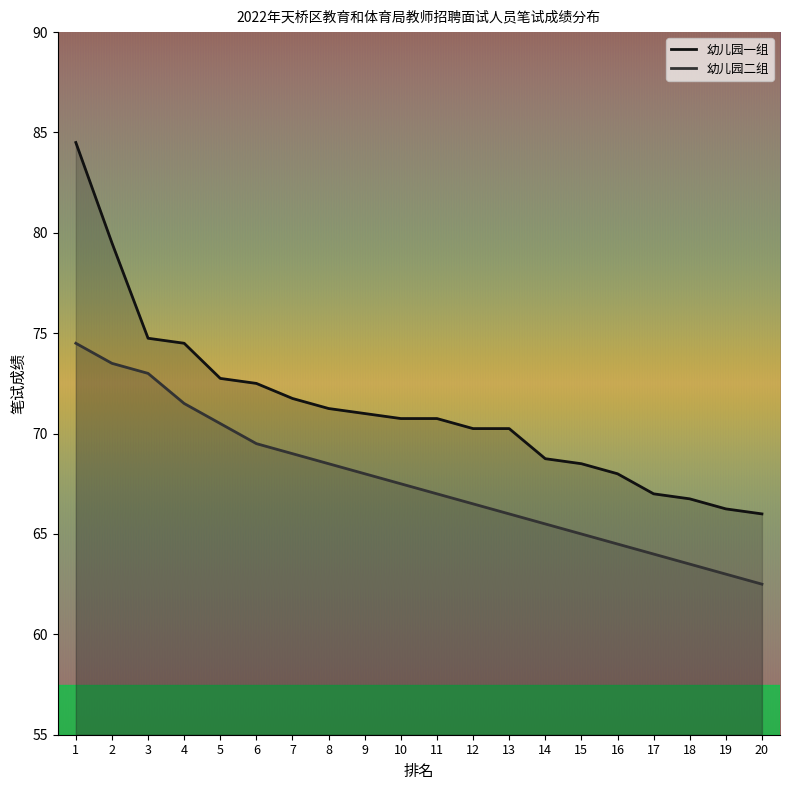

What is the lowest value of the 幼儿园二组 series?

62.5